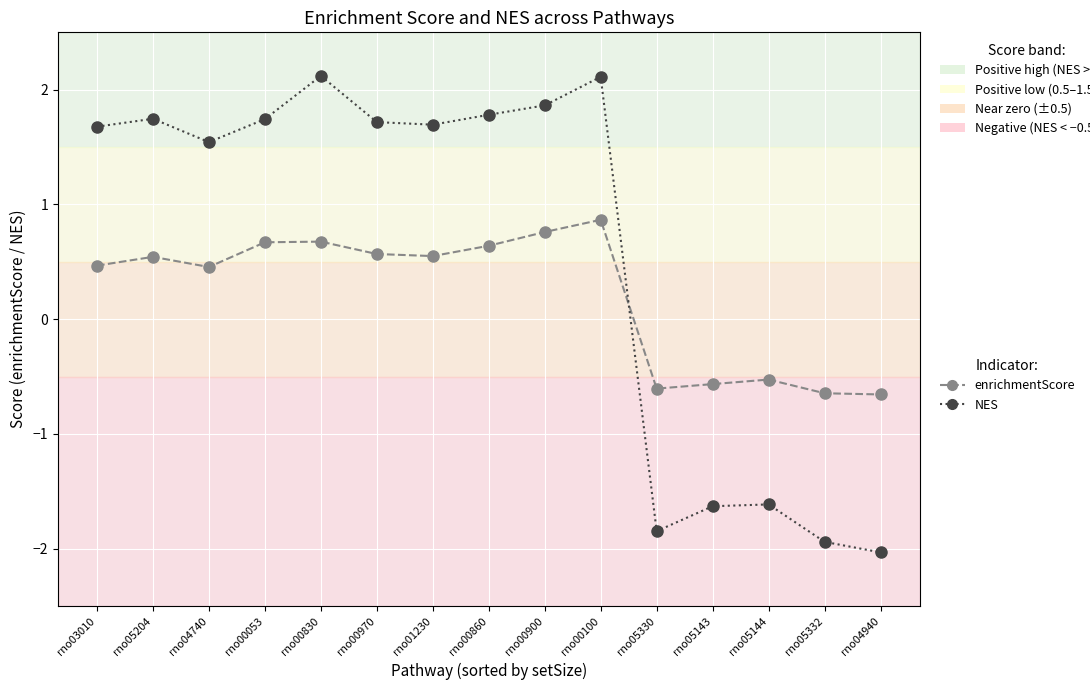

What is the minimum value for NES?

-2.0